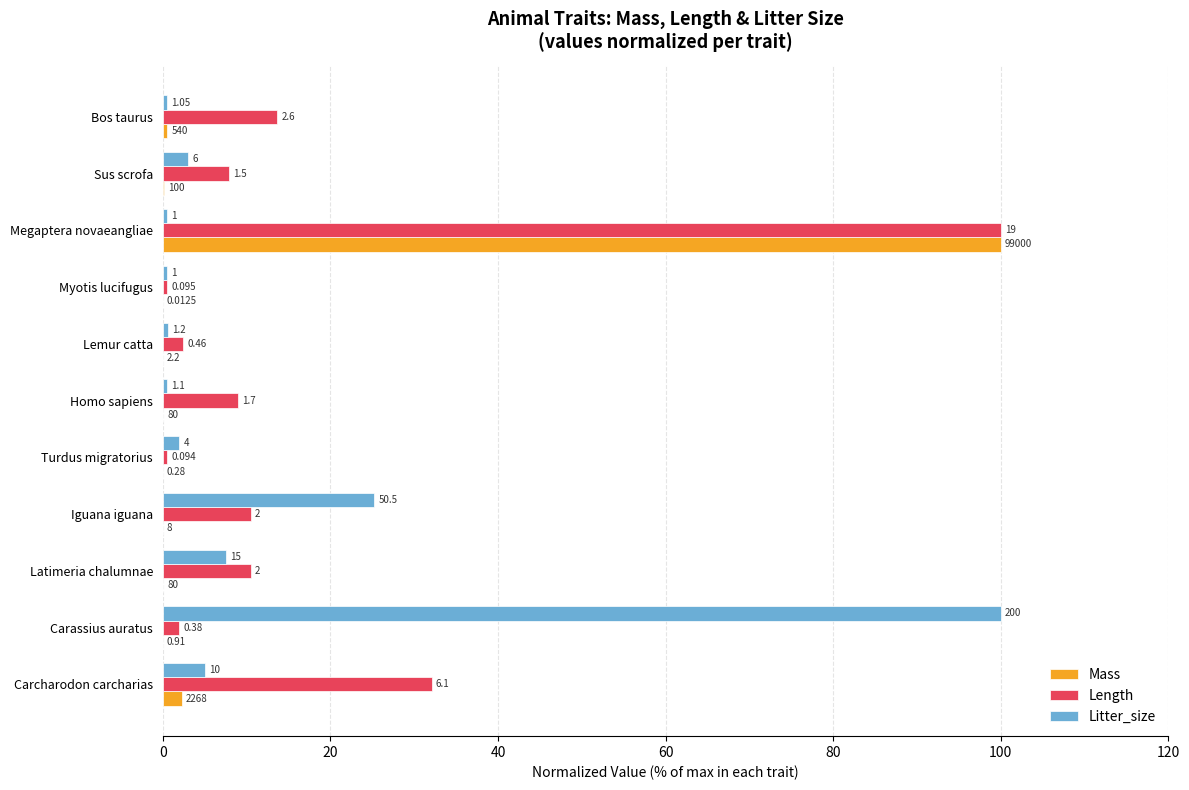

At how many categories does at least one series exceed 17?

4